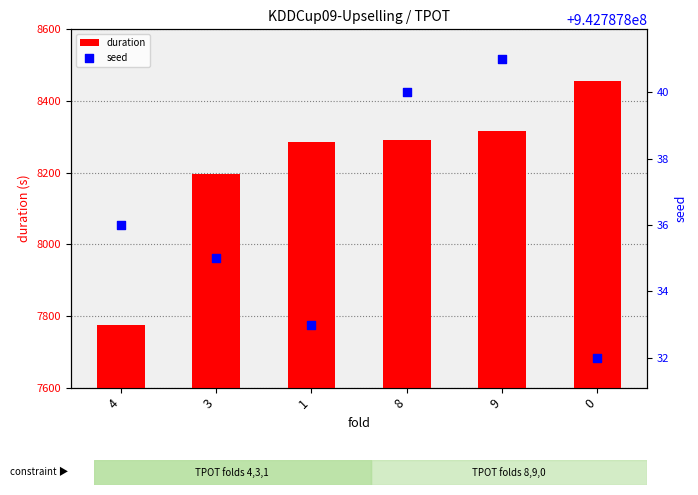

Which series has the largest total across all categories?

seed